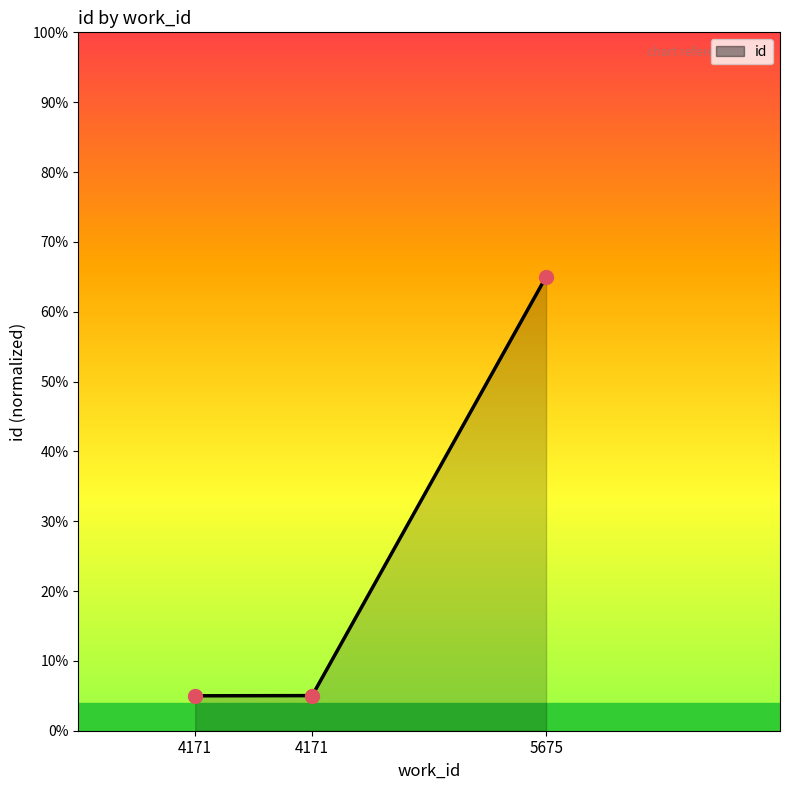

Which has a higher value, 4171 or 4171?

4171